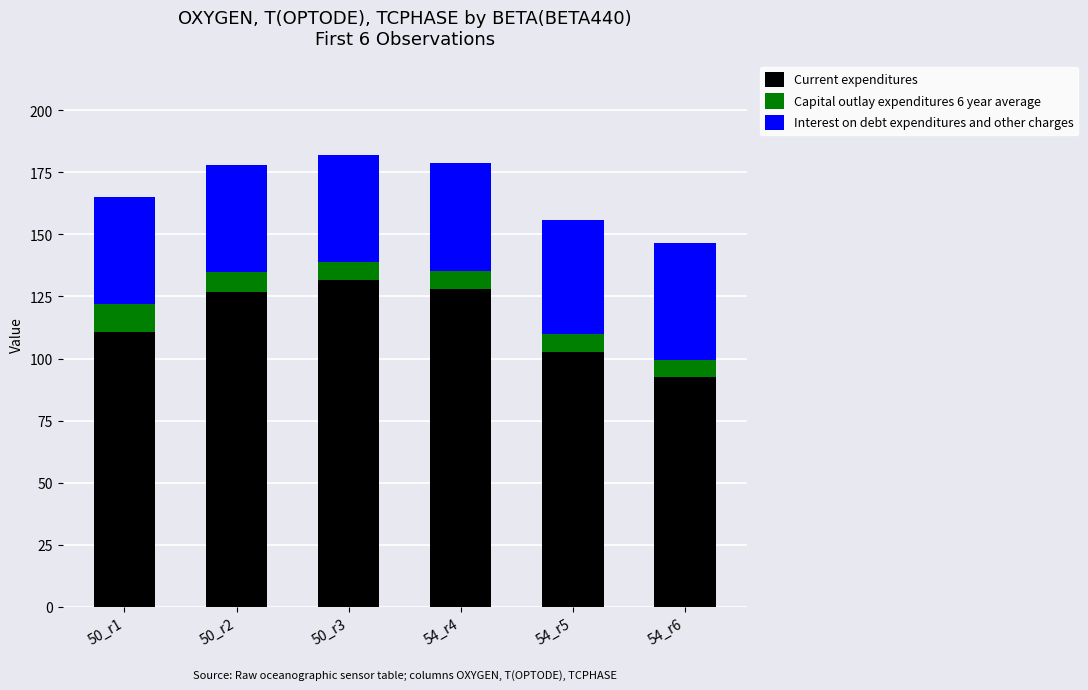

What is the total value across all series at 54_r6?

146.6